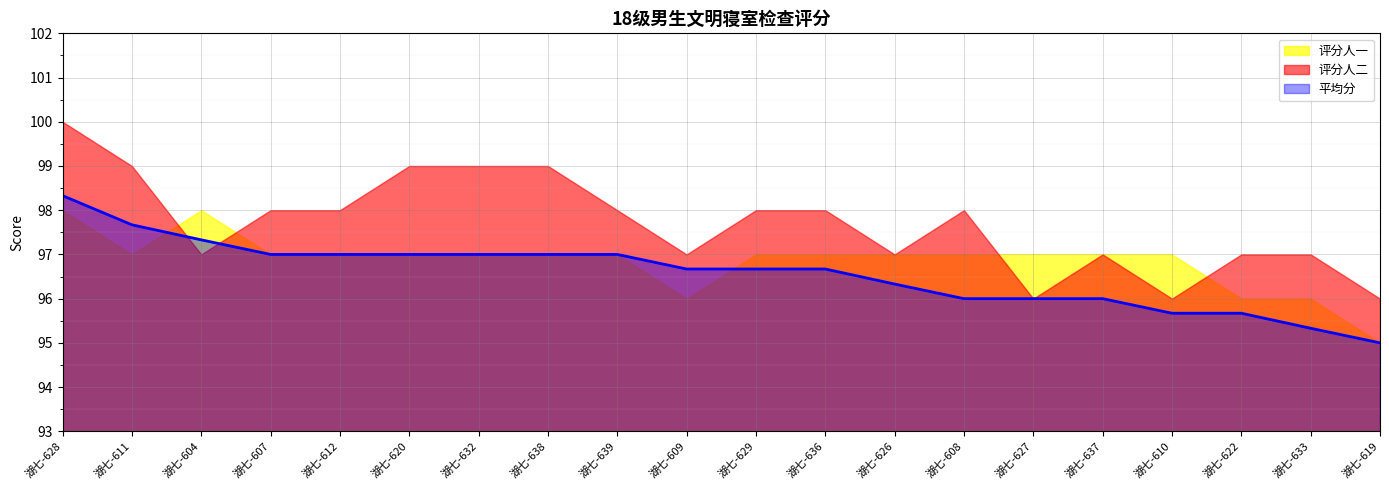

What is the sum of the 评分人二 values at 湖七-637 and 湖七-612?

195.0